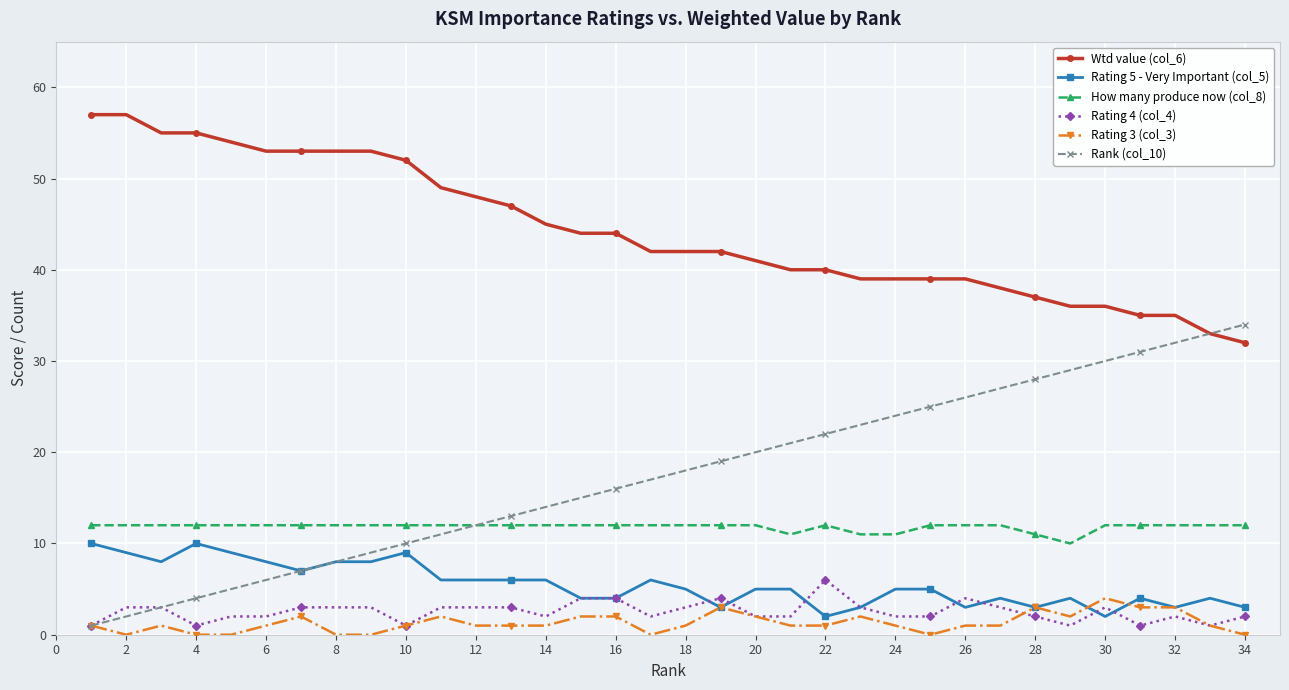

True or false: How many produce now (col_8) and Wtd value (col_6) intersect in this chart.

False